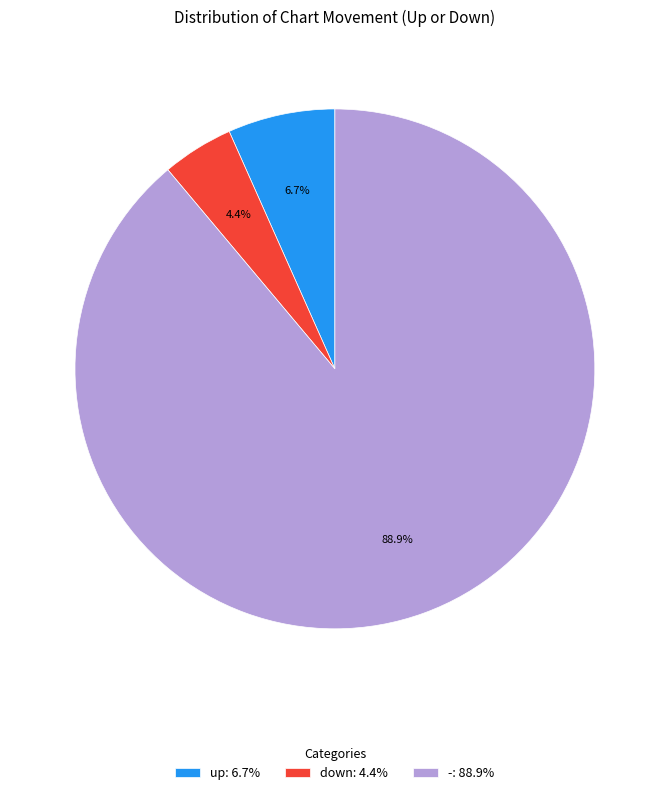

Is it true that up is 7% of the pie?

True